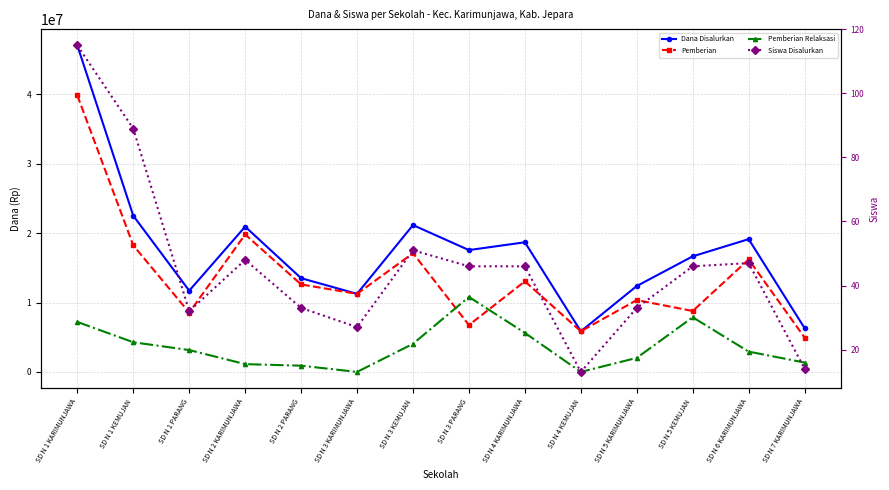

Does the chart have visible grid lines?

Yes